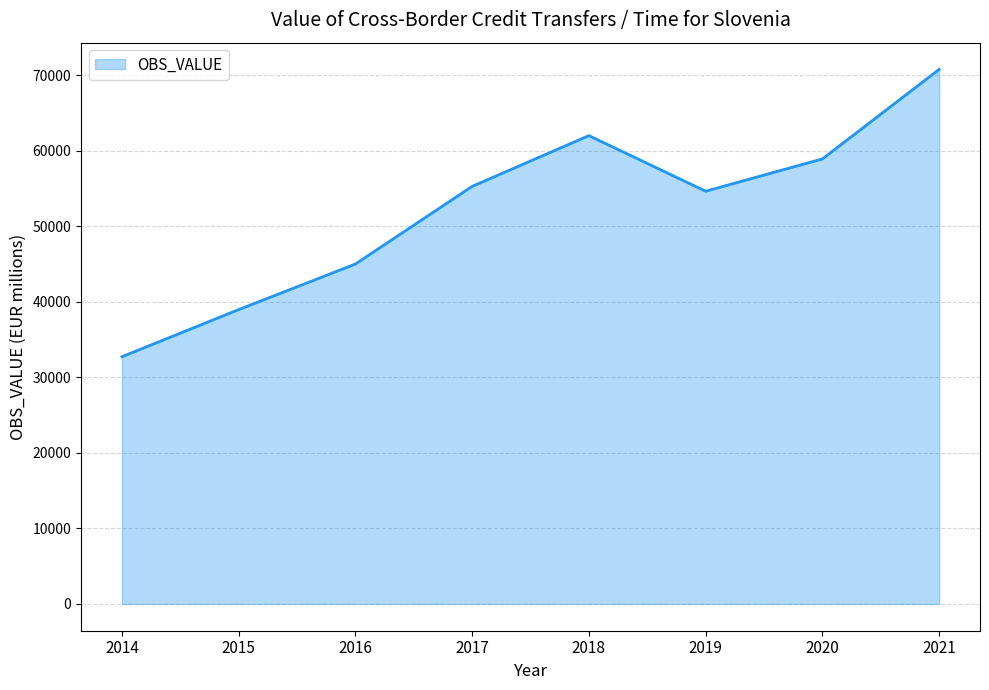

List the labels in order of value, largest first.

2021, 2018, 2020, 2017, 2019, 2016, 2015, 2014